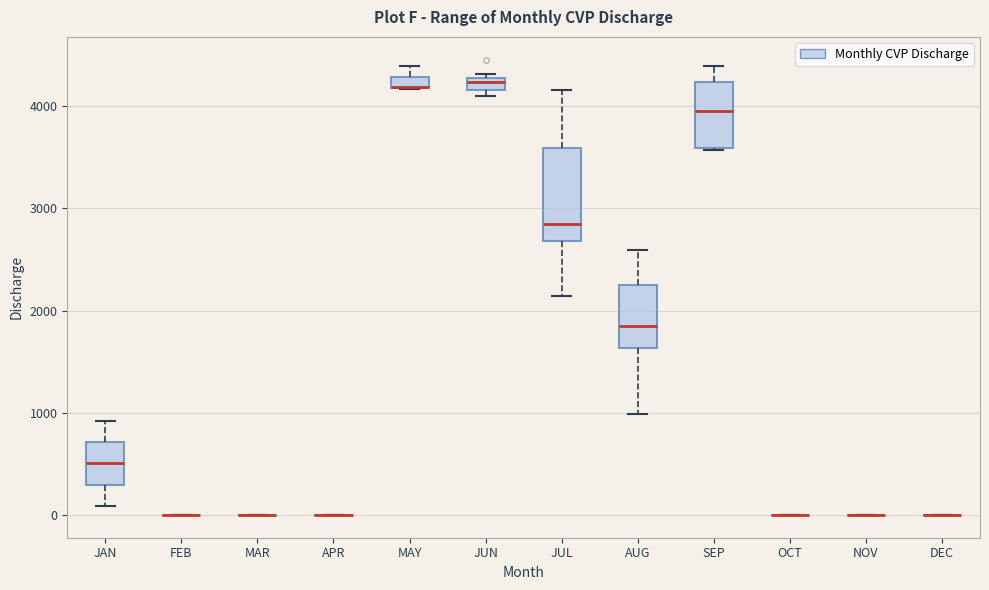

Which box is the tallest, from its lower edge to its upper edge?

JUL